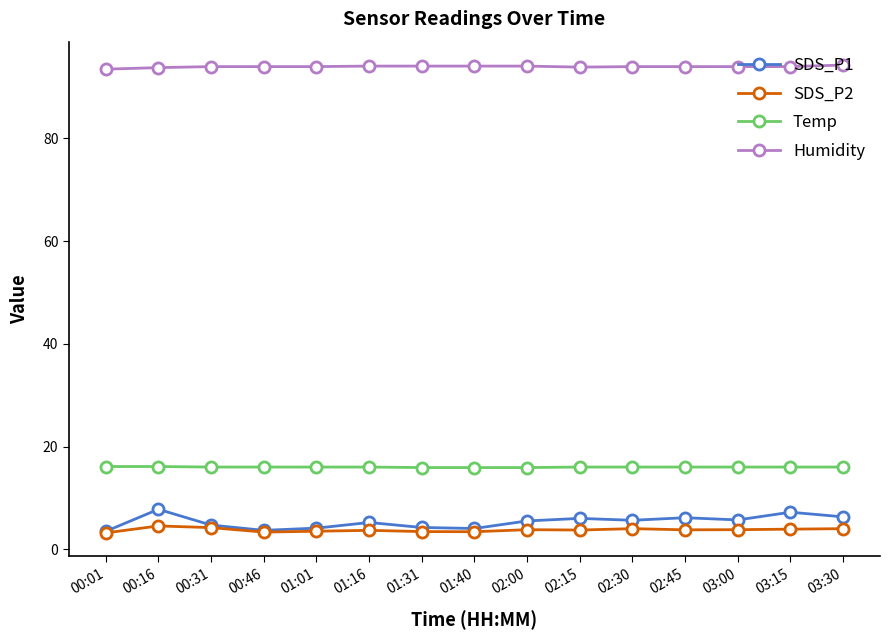

True or false: SDS_P2 and Temp intersect in this chart.

False